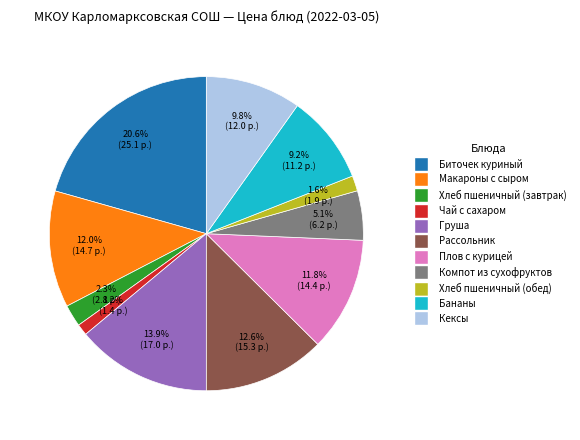

To the nearest percent, what percentage of the pie is Макароны с сыром?

12%